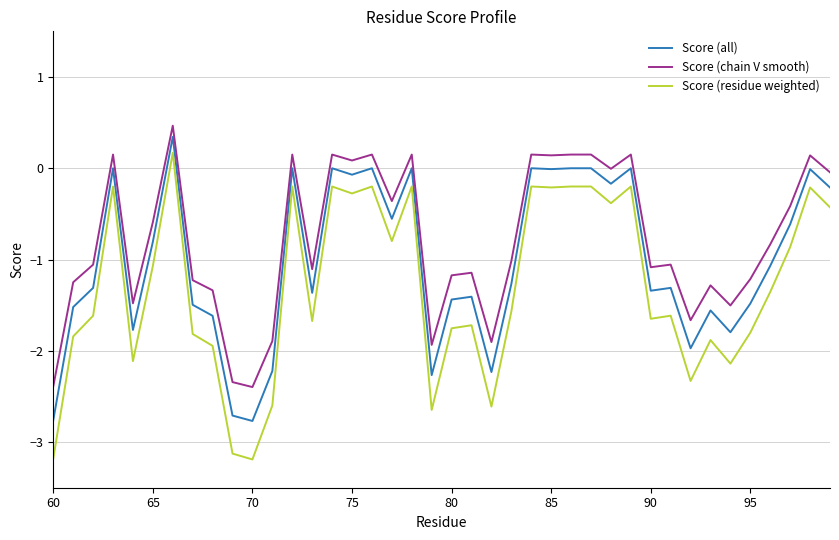

What is the greatest value displayed?

0.5